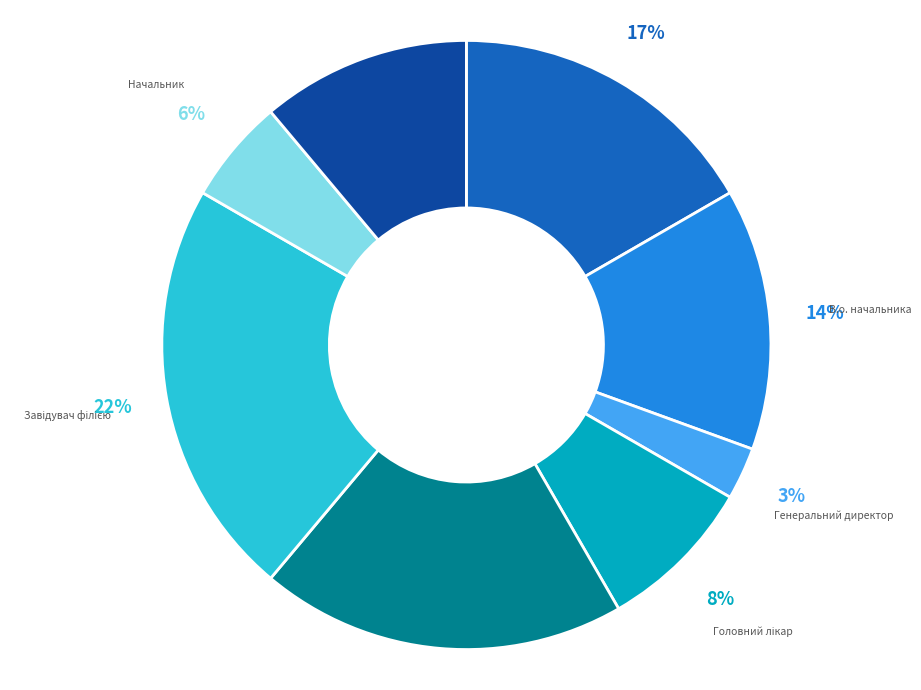

Count the number of slices in the pie.

8